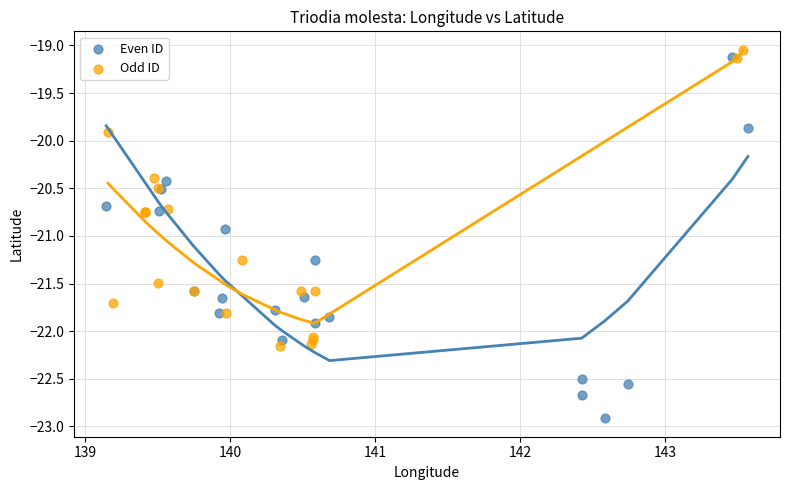

Which series reaches the minimum Y coordinate?

Even ID